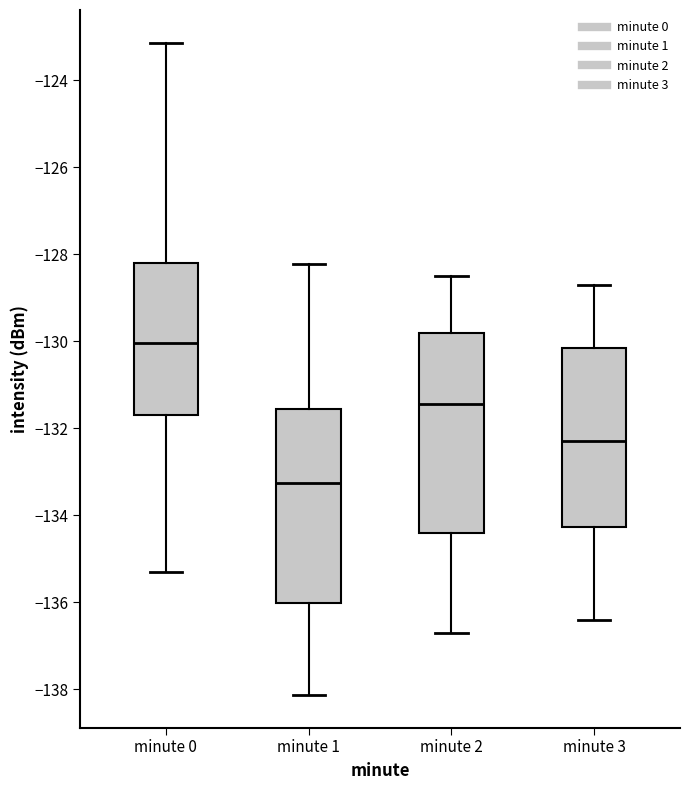

Reading left to right, transcribe this box plot: for each box, give where its median line is, the range the box spans, and where its two whiskers end, as read against the y-axis. The values are not printed on the chart, so give them approximately, as read against the axis.

minute 0: median -130.0, box -131.6 to -128.2, whiskers -135.4 to -123.2
minute 1: median -133.2, box -136.0 to -131.6, whiskers -138.2 to -128.2
minute 2: median -131.4, box -134.4 to -129.8, whiskers -136.6 to -128.4
minute 3: median -132.2, box -134.2 to -130.2, whiskers -136.4 to -128.6